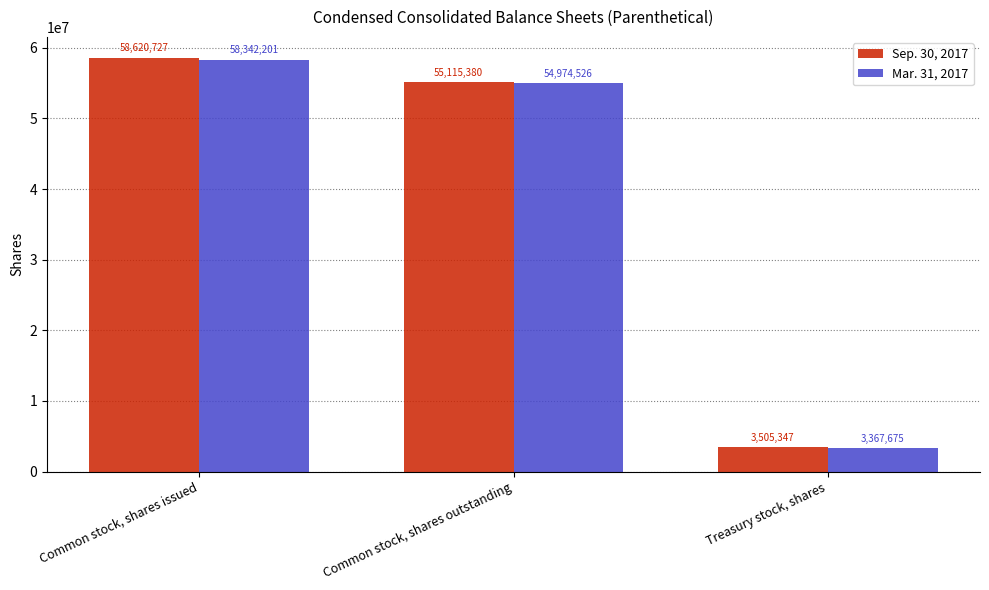

The Sep. 30, 2017 series shows 25688370 at Common stock, shares outstanding. True or false?

False